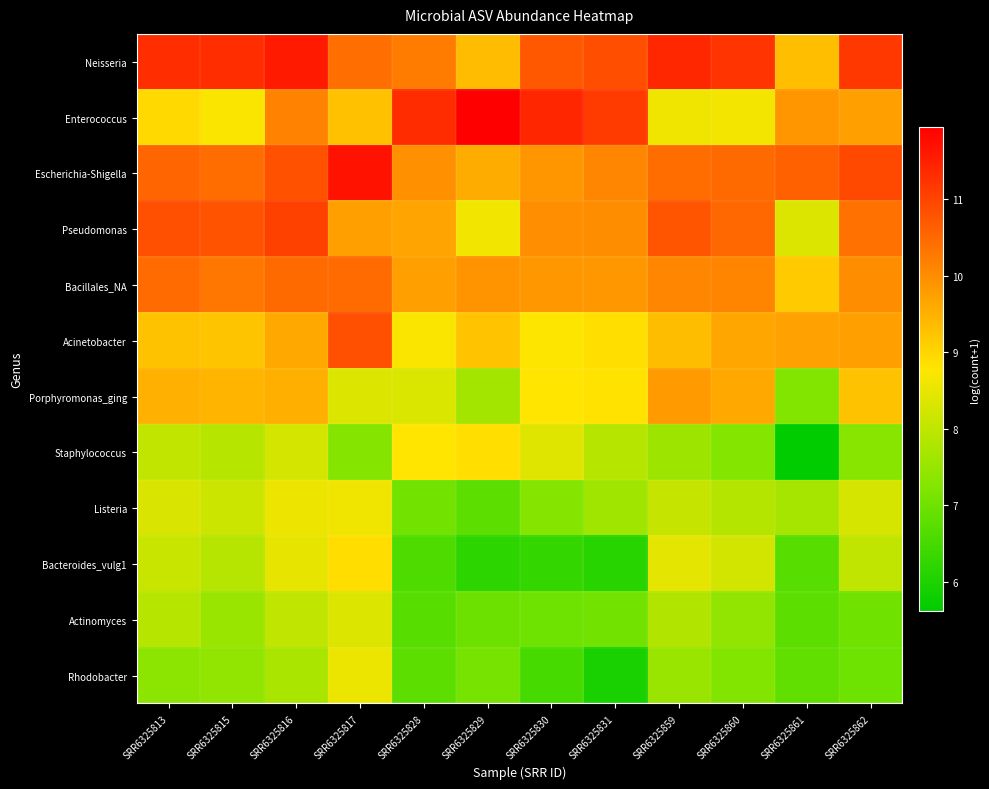

Which has a higher value, SRR6325859 or SRR6325831?

SRR6325859